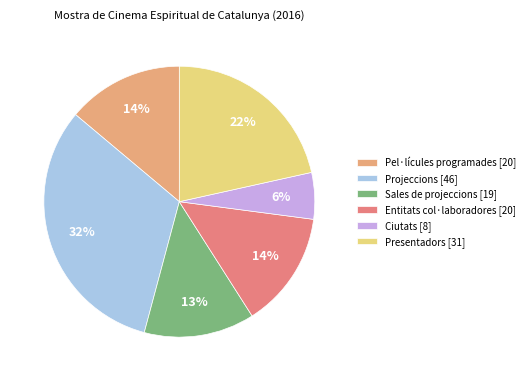

True or false: Pel·lícules programades accounts for 4% of the total.

False